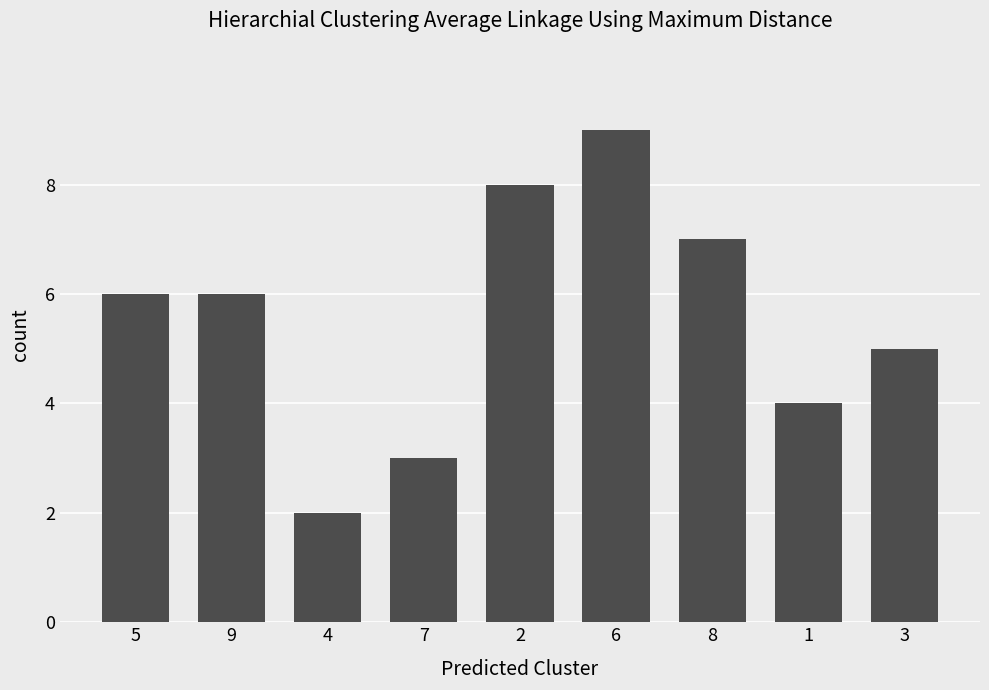

What is the change in value from 2 to 1?

-4